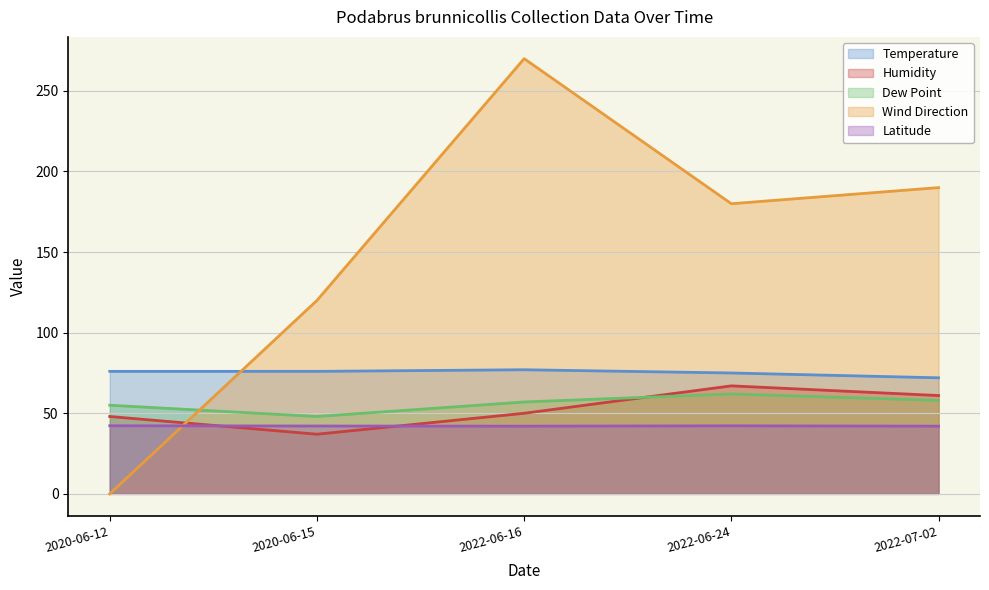

How many interior local peaks does the Humidity series have?

1